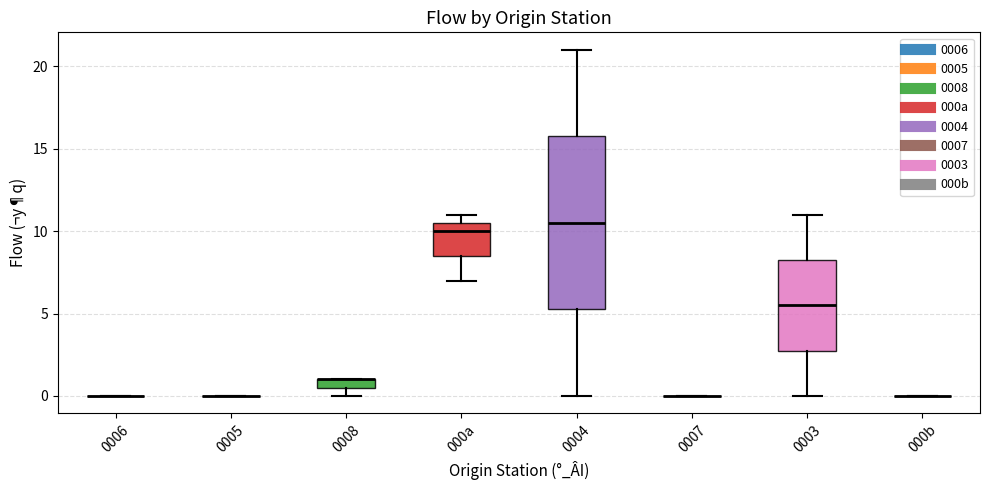

Which box is the tallest, from its lower edge to its upper edge?

0004